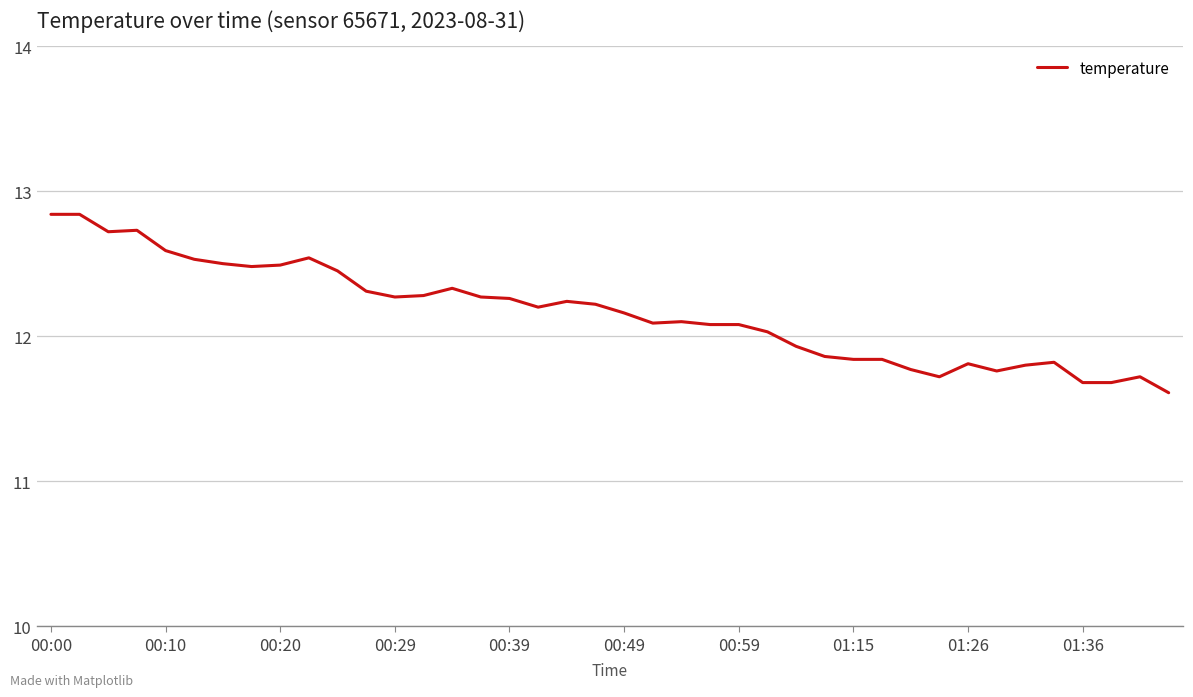

What is the smallest value displayed?

11.6